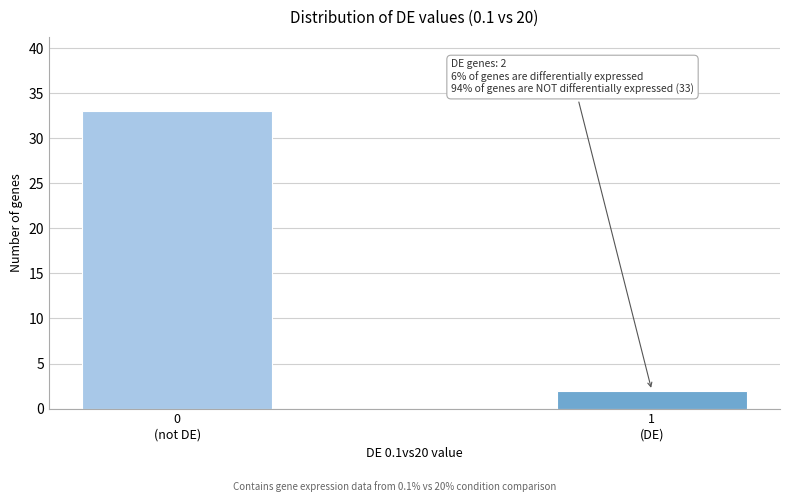

Reading left to right, extract all data points from this chart.

33	2